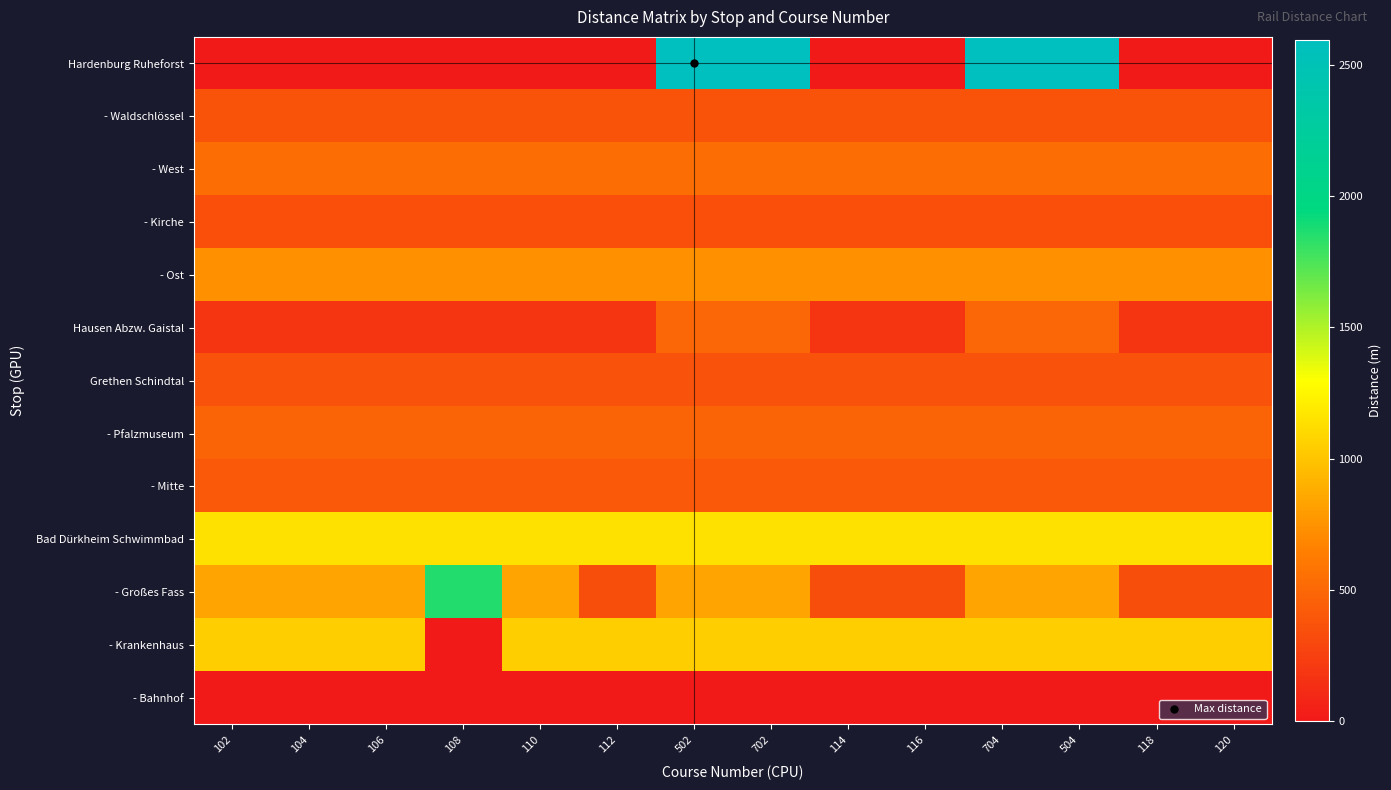

Between 120 and 114, which is larger?

120